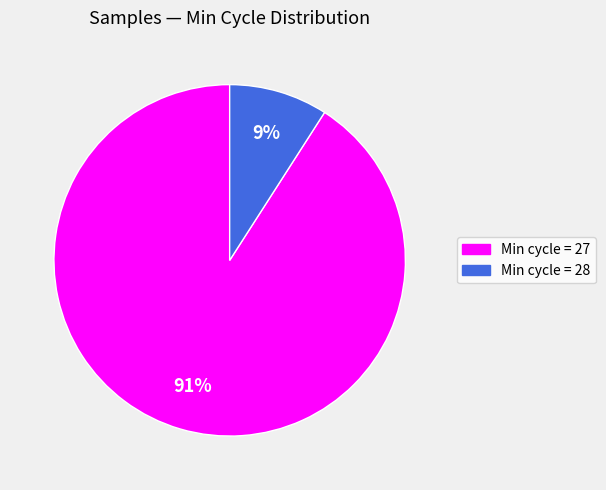

How many slices are in this pie chart?

2